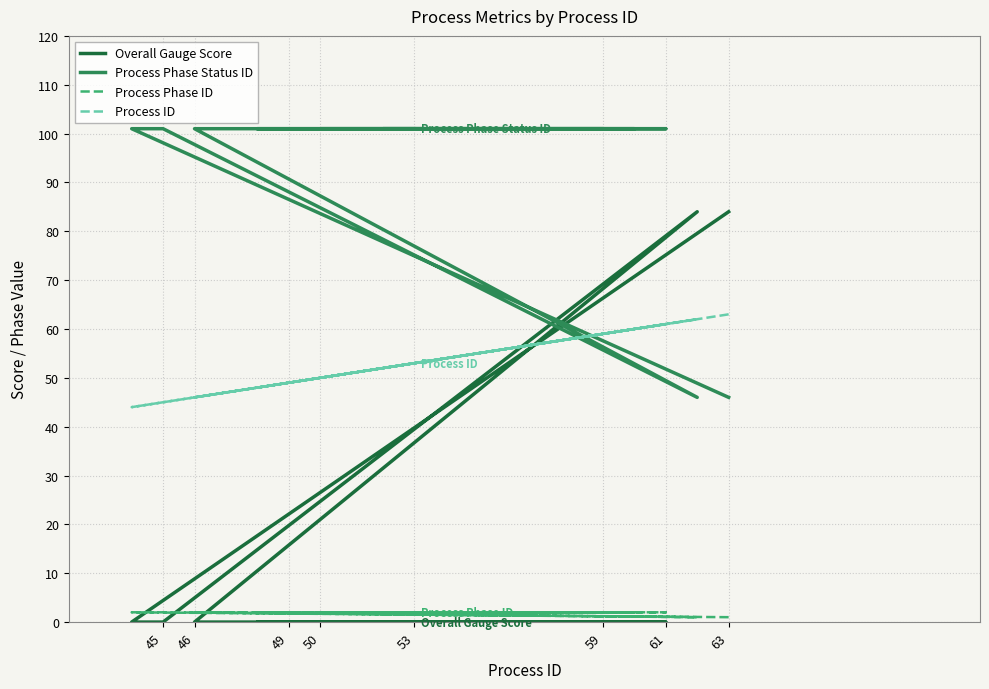

Is the value of Overall Gauge Score at 53 greater than the value of Process ID at 45?

No